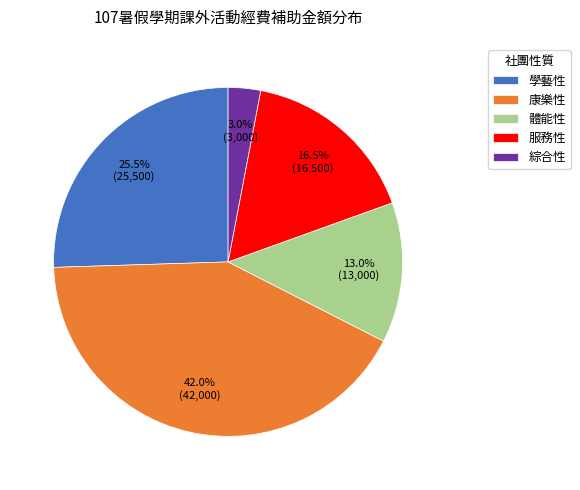

Is it true that 服務性 is 5% of the pie?

False